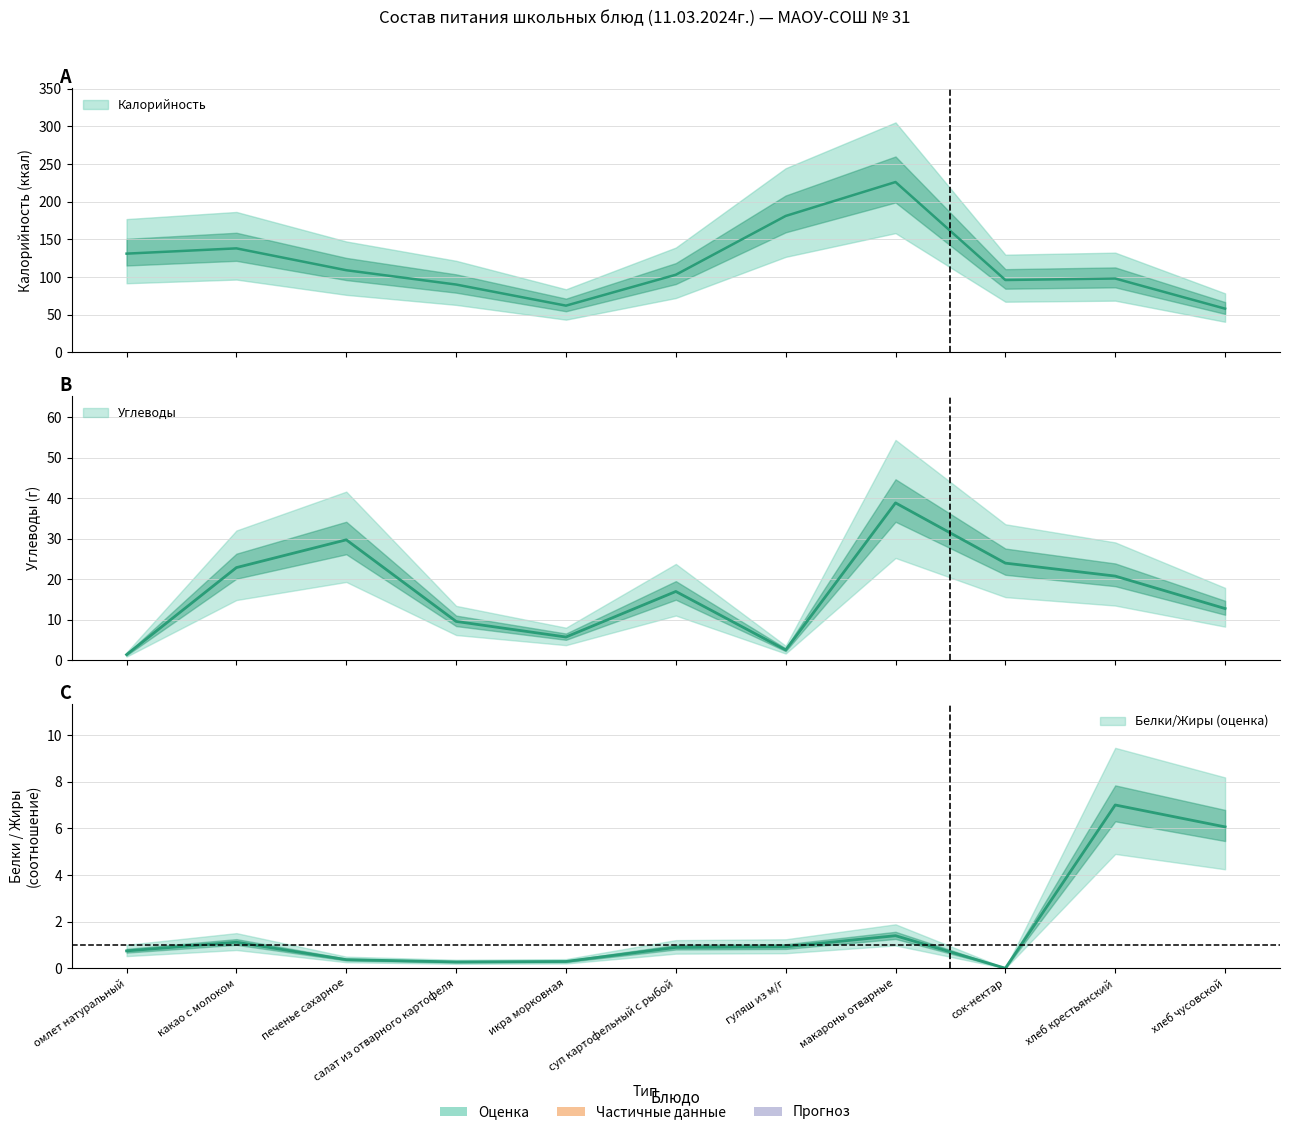

How many data points in Углеводы are above 17?

5